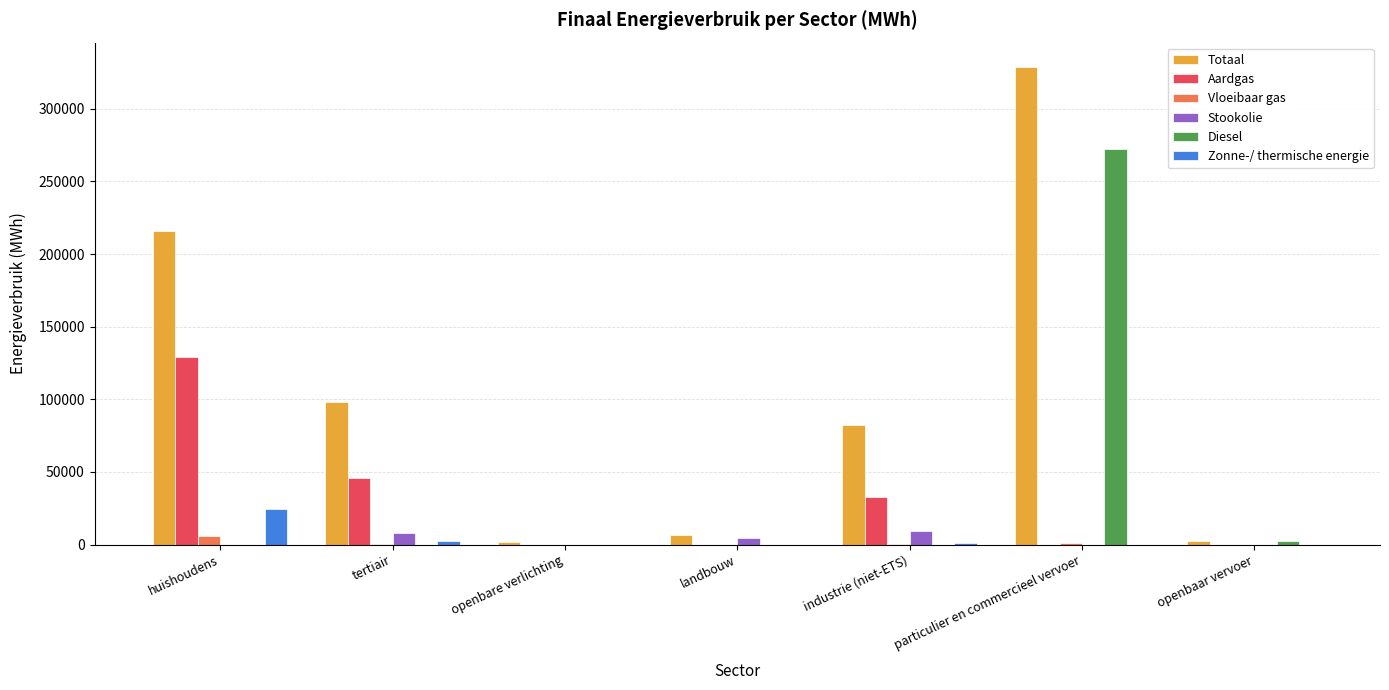

At which label is Totaal closest to 165348?

huishoudens